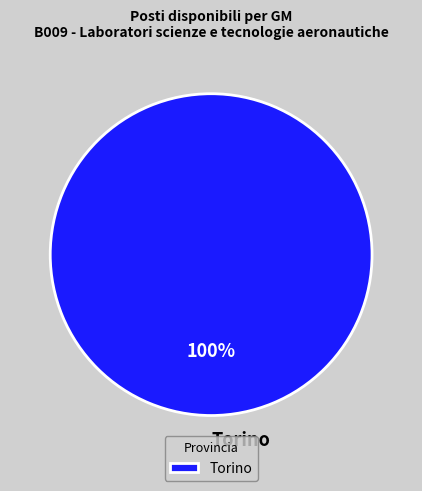

Which slice represents more than half of the pie?

Torino